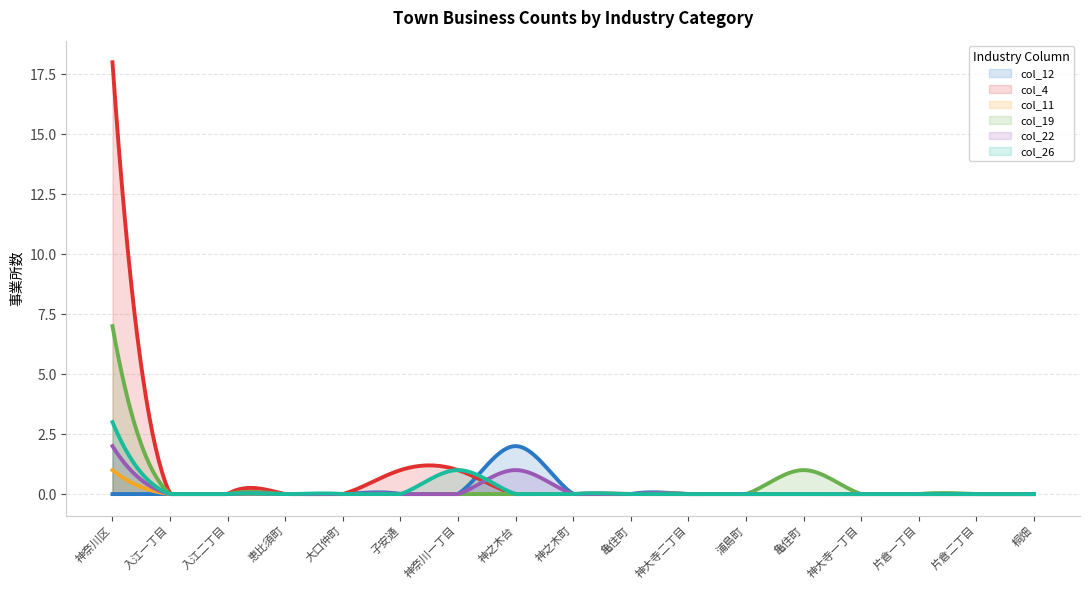

Which series changed the most between 子安通 and 亀住町?

col_4